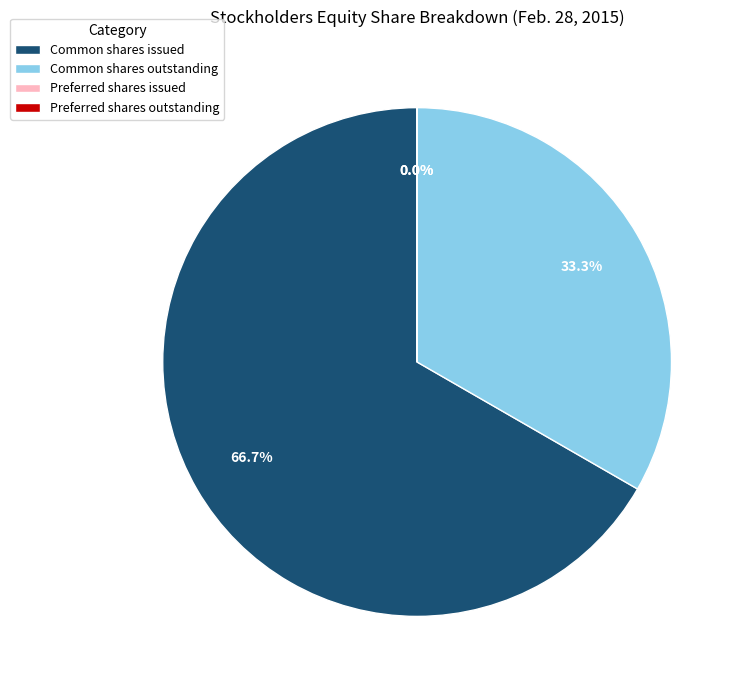

The Common shares issued slice represents 80% of the pie. True or false?

False